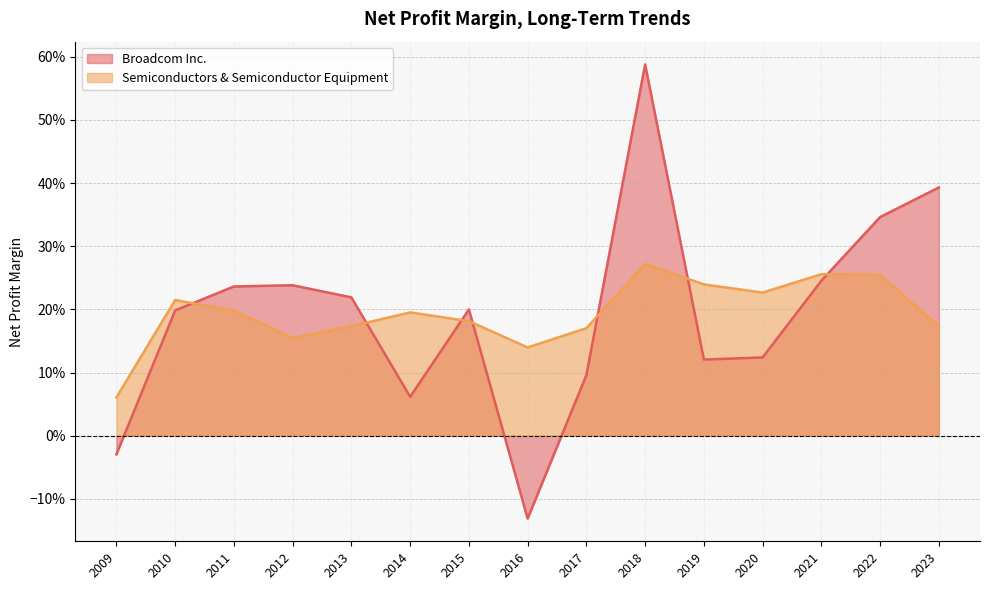

How many data points does each series have?

15